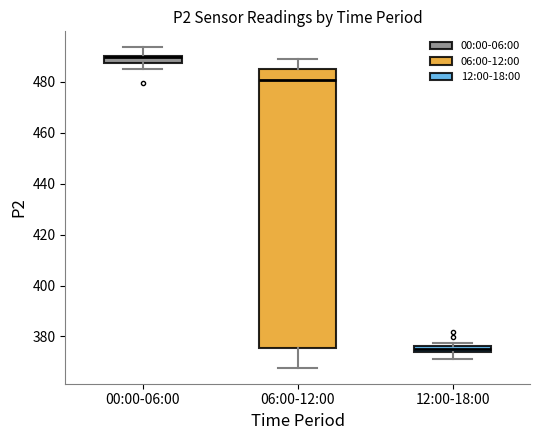

Where does the median line of the box for 06:00-12:00 sit on the y-axis? The values are not printed on the chart, so give them approximately, as read against the axis.

480